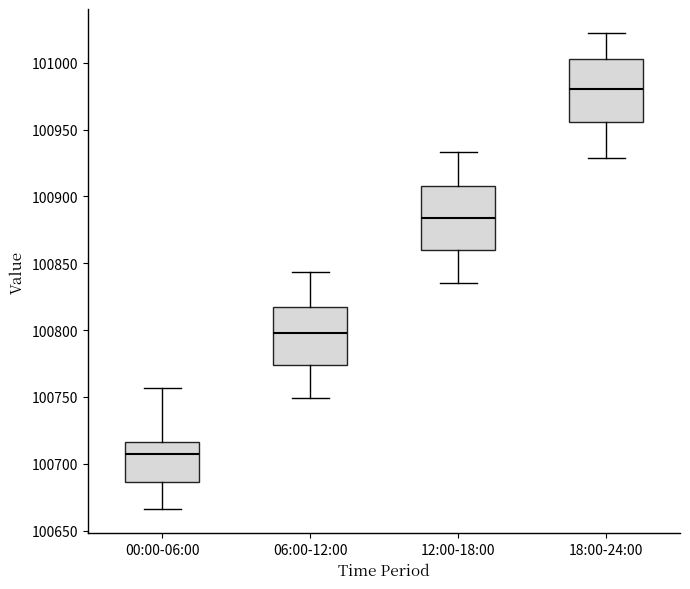

Which box's median line is the highest?

18:00-24:00